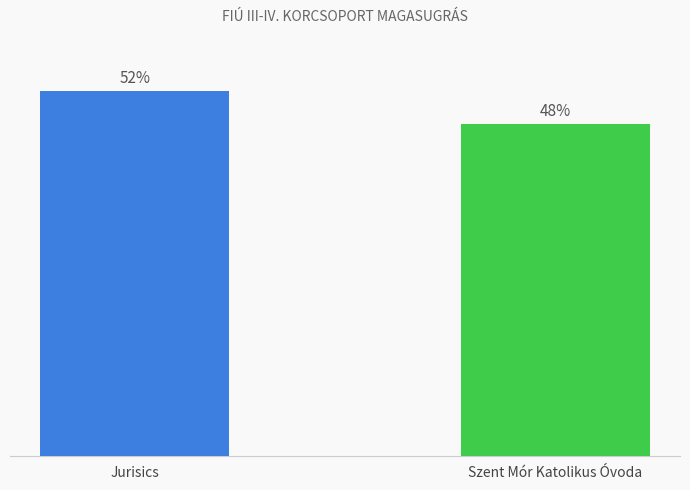

Does the chart contain any negative values?

No